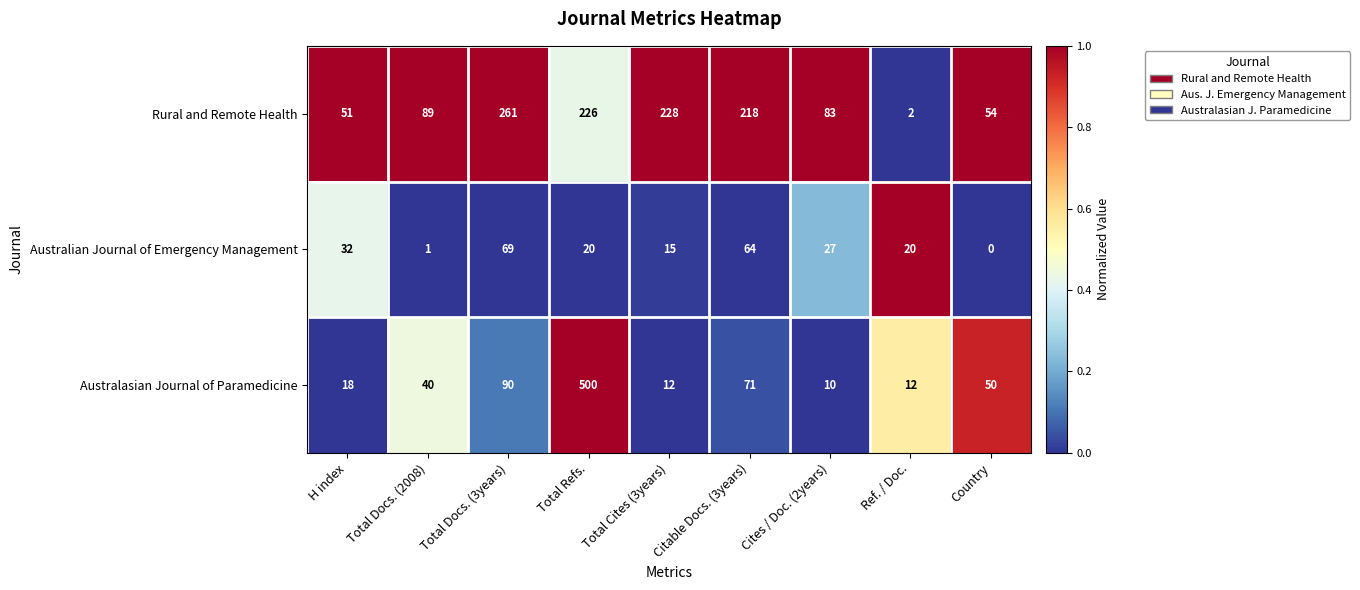

Which series has the widest spread of values?

Australasian Journal of Paramedicine